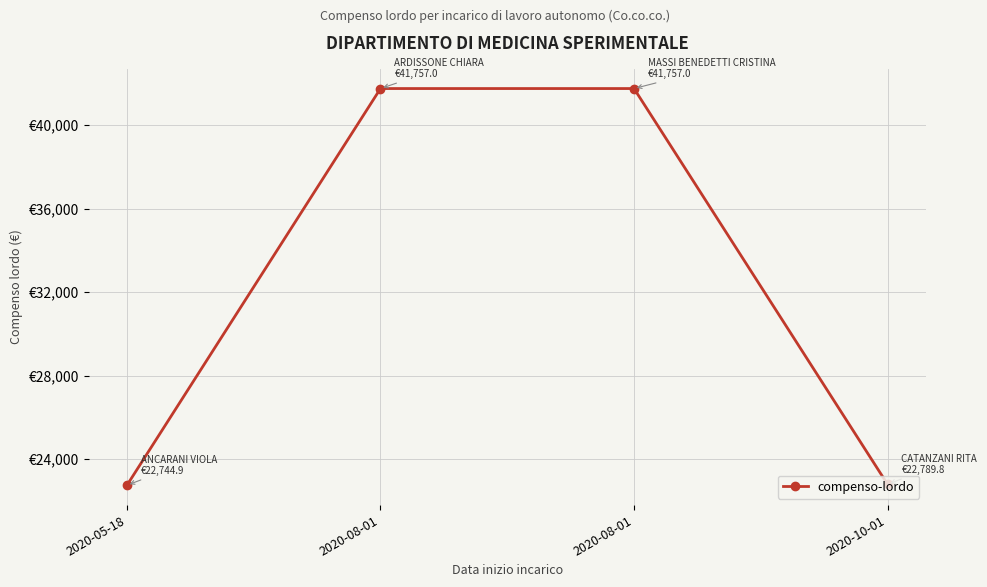

Read the value at 2020-10-01.

22789.8